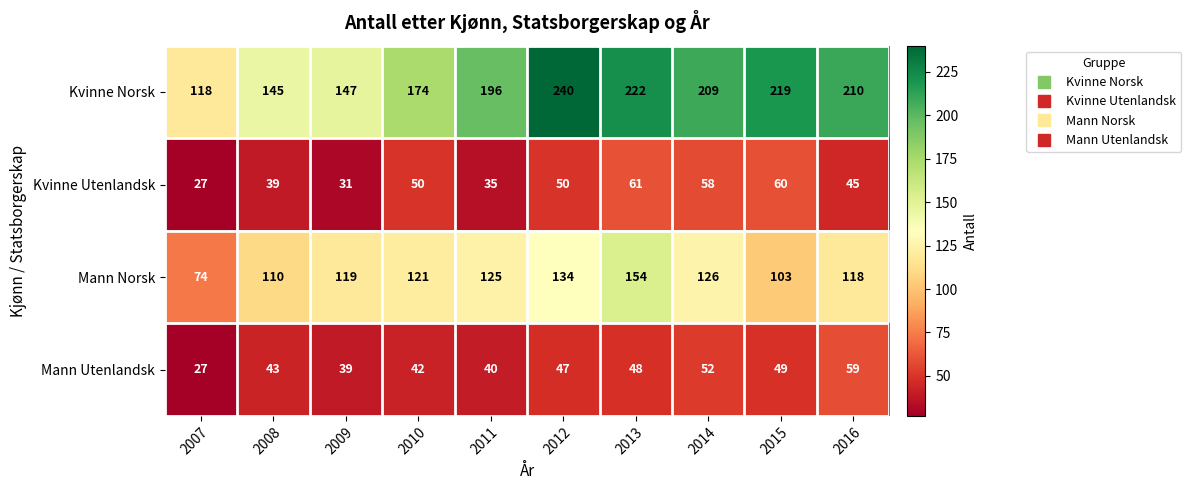

Is it true that Kvinne Norsk equals 200 at 2007?

False